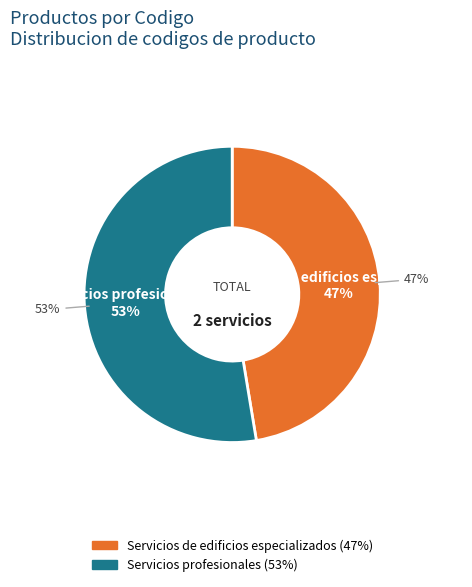

How many segments does this pie chart have?

2